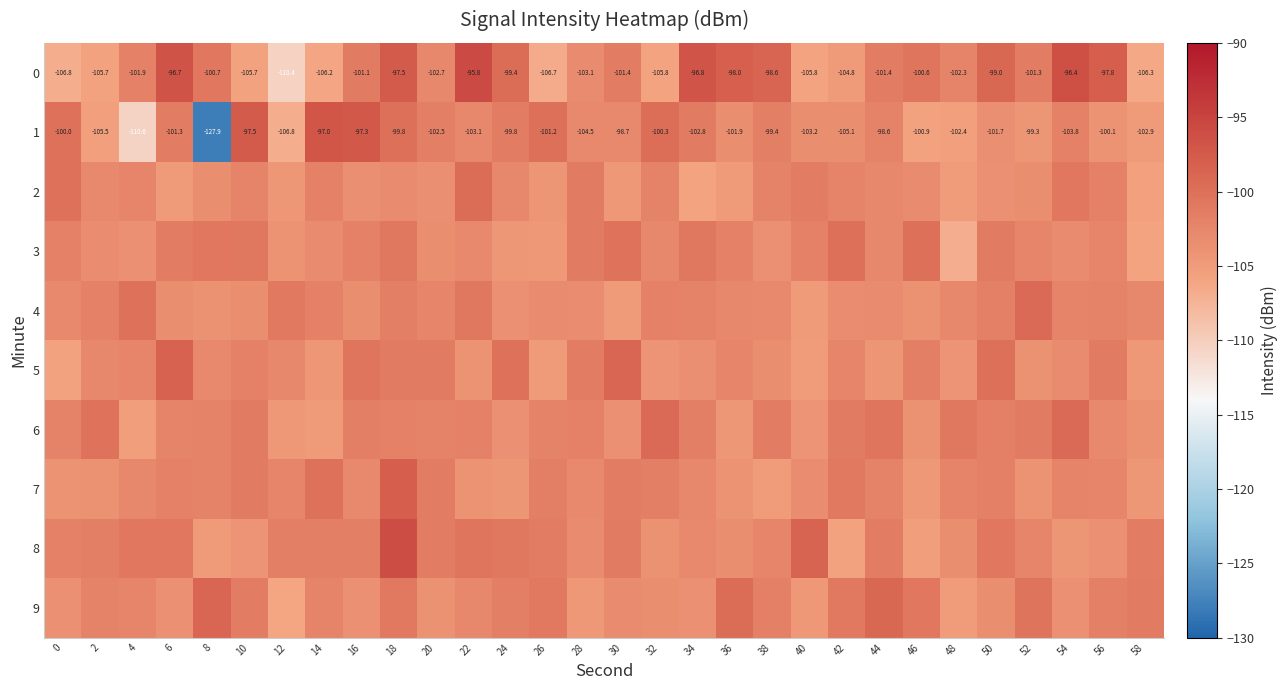

What is the spread (max minus min) of values at 48?

6.1